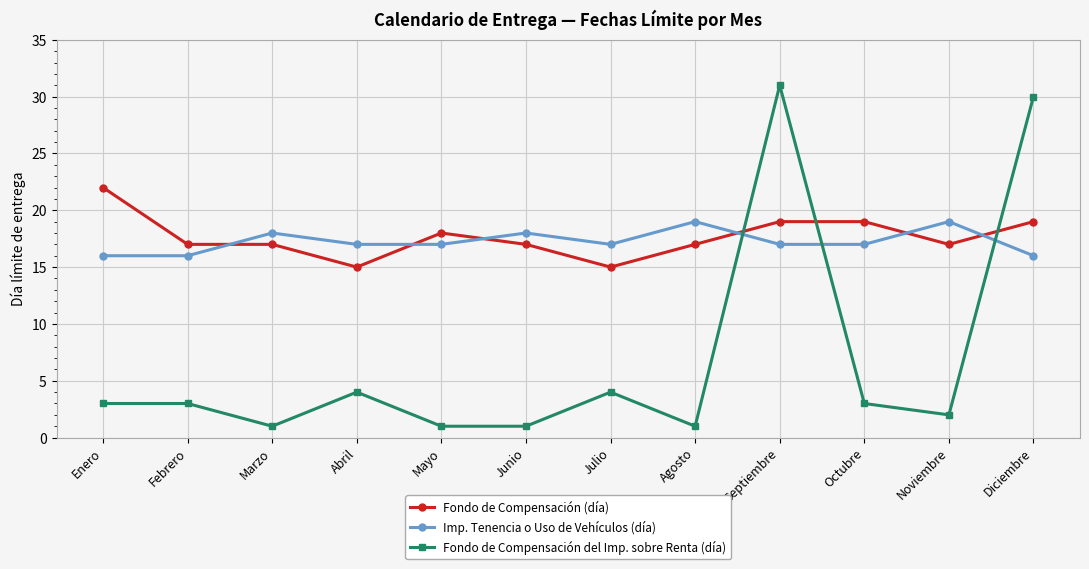

What is the sum of the Fondo de Compensación del Imp. sobre Renta (día) values at Abril and Marzo?

5